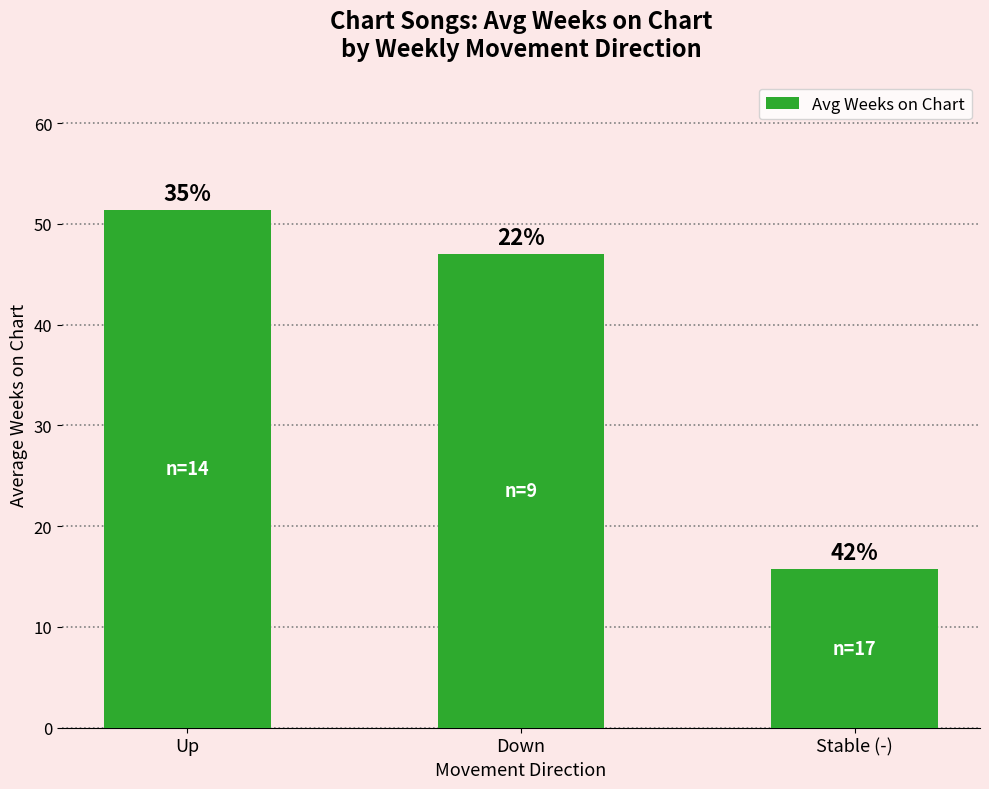

How many bars are there in total?

3